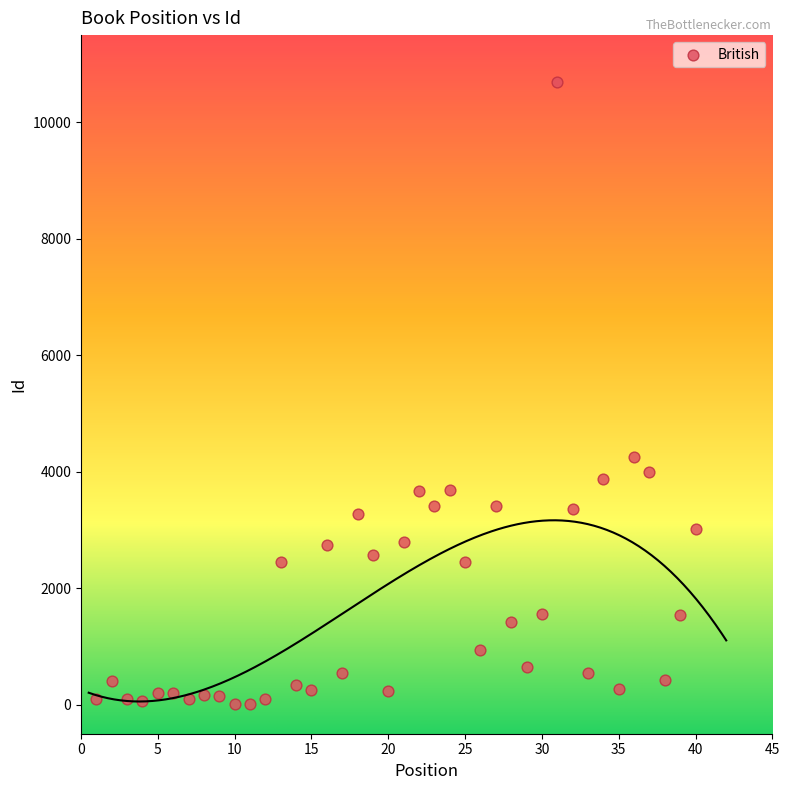

What Y value in the scatter plot is closest to 5353?

4256